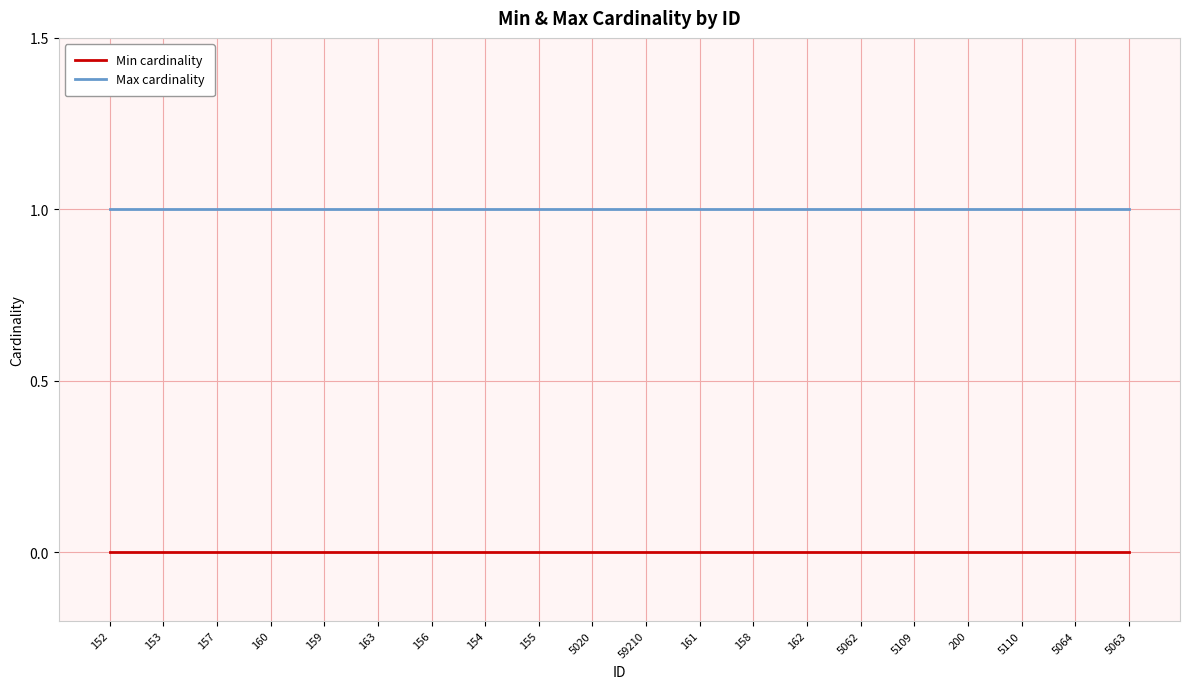

List the series in order of their overall mean, highest first.

Max cardinality, Min cardinality